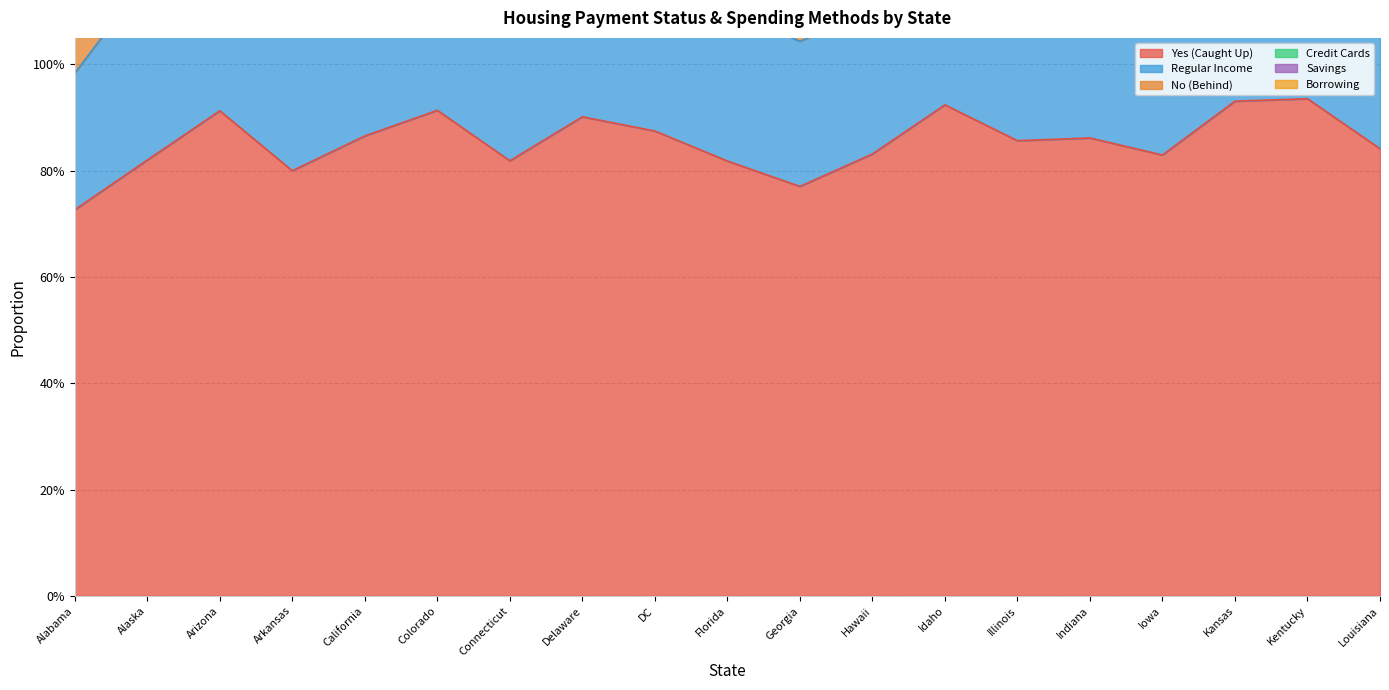

True or false: Regular Income has a value of 0.3 at Kentucky.

True